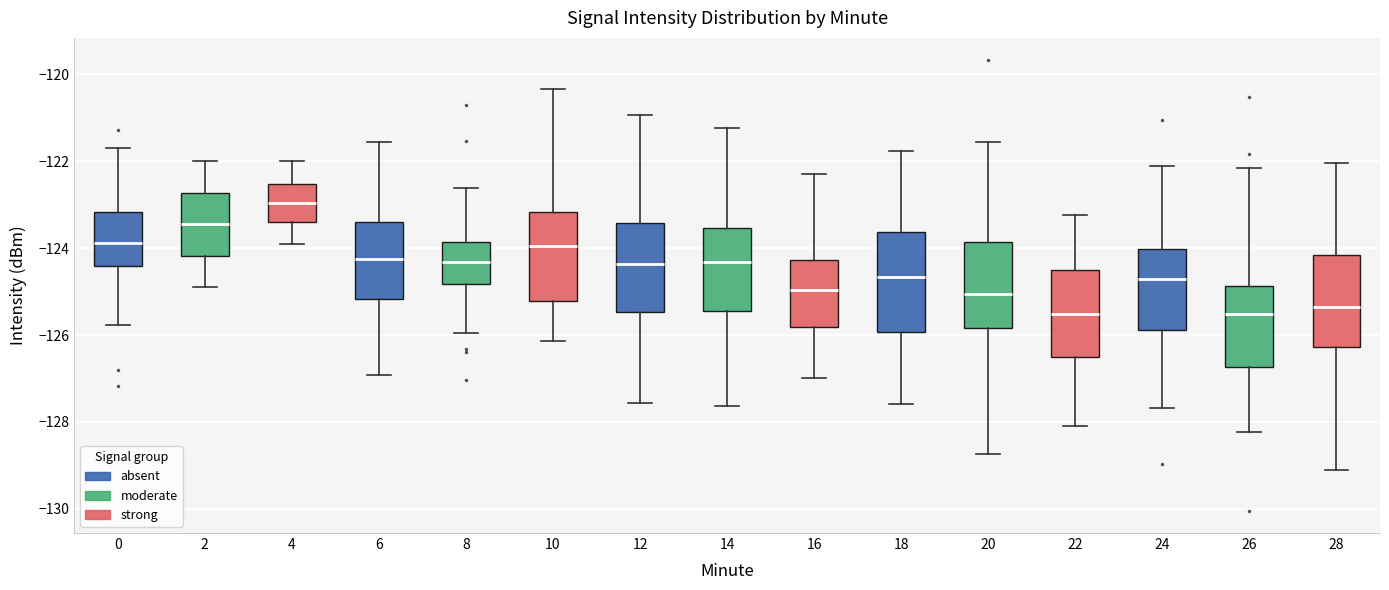

Reading left to right, transcribe this box plot: for each box, give where its median line is, the range the box spans, and where its two whiskers end, as read against the y-axis. The values are not printed on the chart, so give them approximately, as read against the axis.

0: median -123.8, box -124.4 to -123.2, whiskers -125.8 to -121.6
2: median -123.4, box -124.2 to -122.8, whiskers -124.8 to -122.0
4: median -123.0, box -123.4 to -122.6, whiskers -123.8 to -122.0
6: median -124.2, box -125.2 to -123.4, whiskers -127.0 to -121.6
8: median -124.4, box -124.8 to -123.8, whiskers -126.0 to -122.6
10: median -124.0, box -125.2 to -123.2, whiskers -126.2 to -120.4
12: median -124.4, box -125.4 to -123.4, whiskers -127.6 to -121.0
14: median -124.4, box -125.4 to -123.6, whiskers -127.6 to -121.2
16: median -125.0, box -125.8 to -124.2, whiskers -127.0 to -122.2
18: median -124.6, box -126.0 to -123.6, whiskers -127.6 to -121.8
20: median -125.0, box -125.8 to -123.8, whiskers -128.8 to -121.6
22: median -125.6, box -126.6 to -124.6, whiskers -128.0 to -123.2
24: median -124.6, box -125.8 to -124.0, whiskers -127.6 to -122.2
26: median -125.6, box -126.8 to -124.8, whiskers -128.2 to -122.2
28: median -125.4, box -126.2 to -124.2, whiskers -129.2 to -122.0